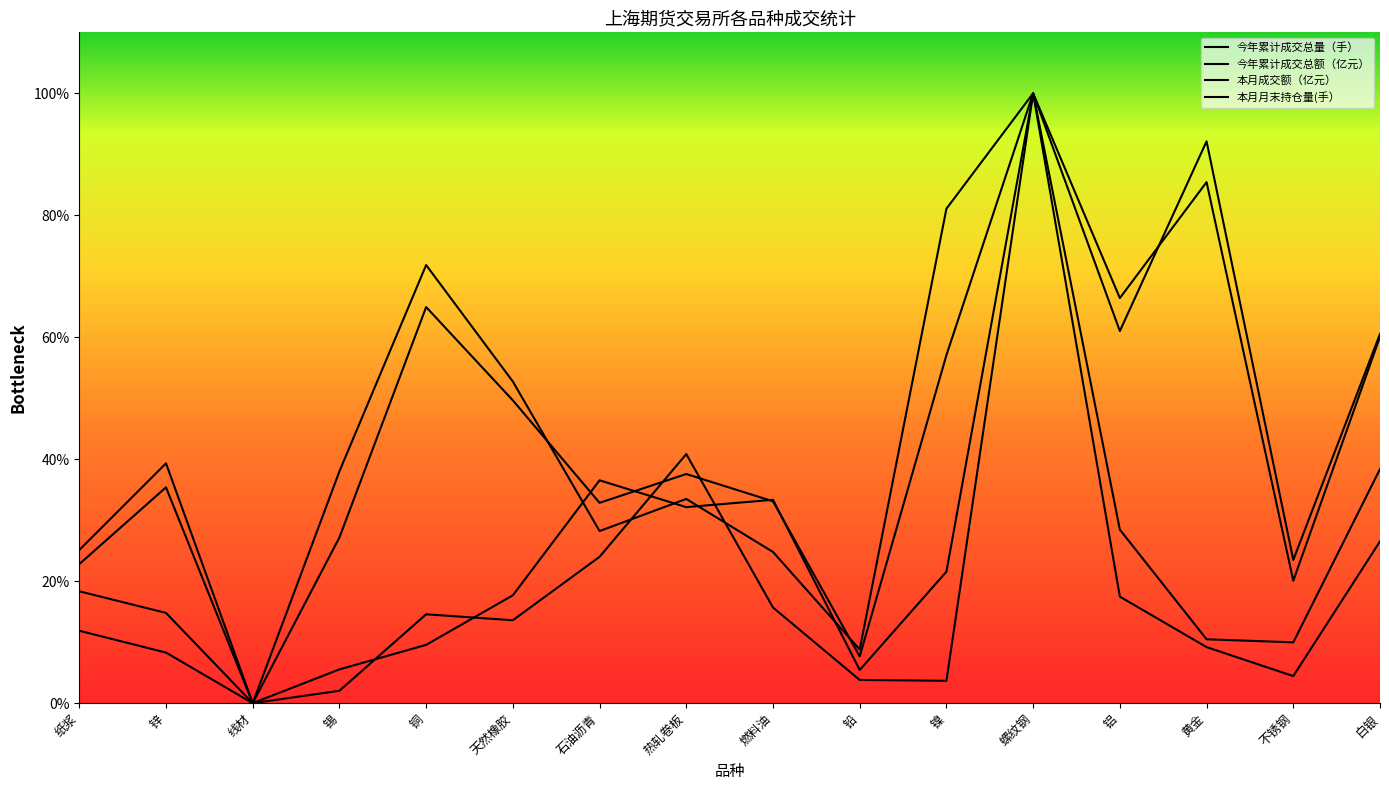

What is the label of the 2nd point from the left?

锌